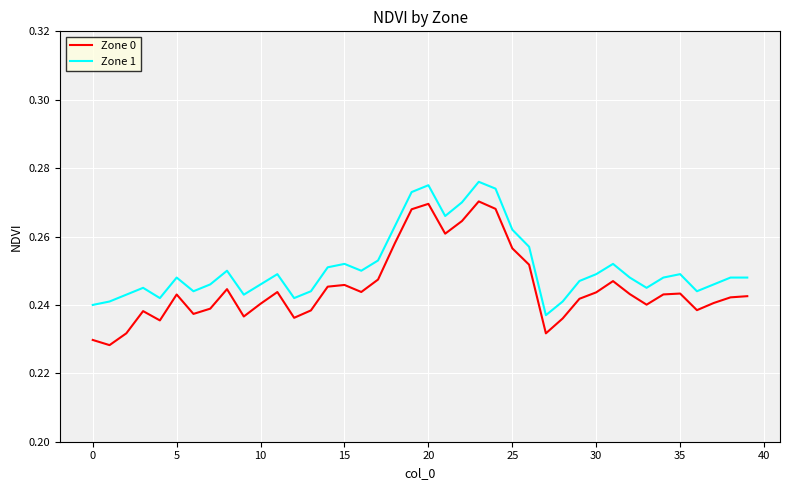

True or false: Zone 0 and Zone 1 intersect in this chart.

False